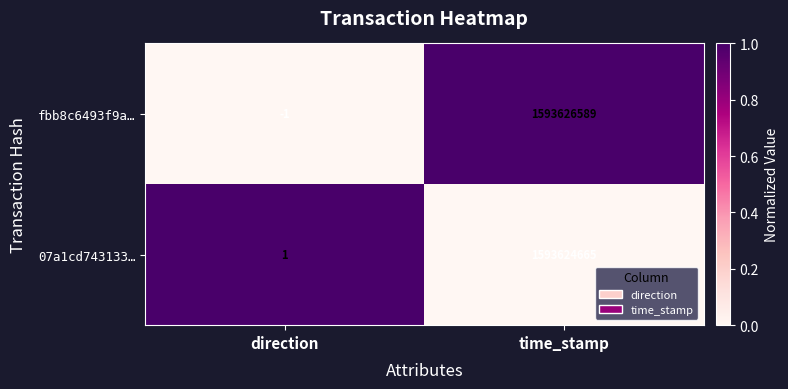

At which category does the chart reach its minimum across all series?

direction